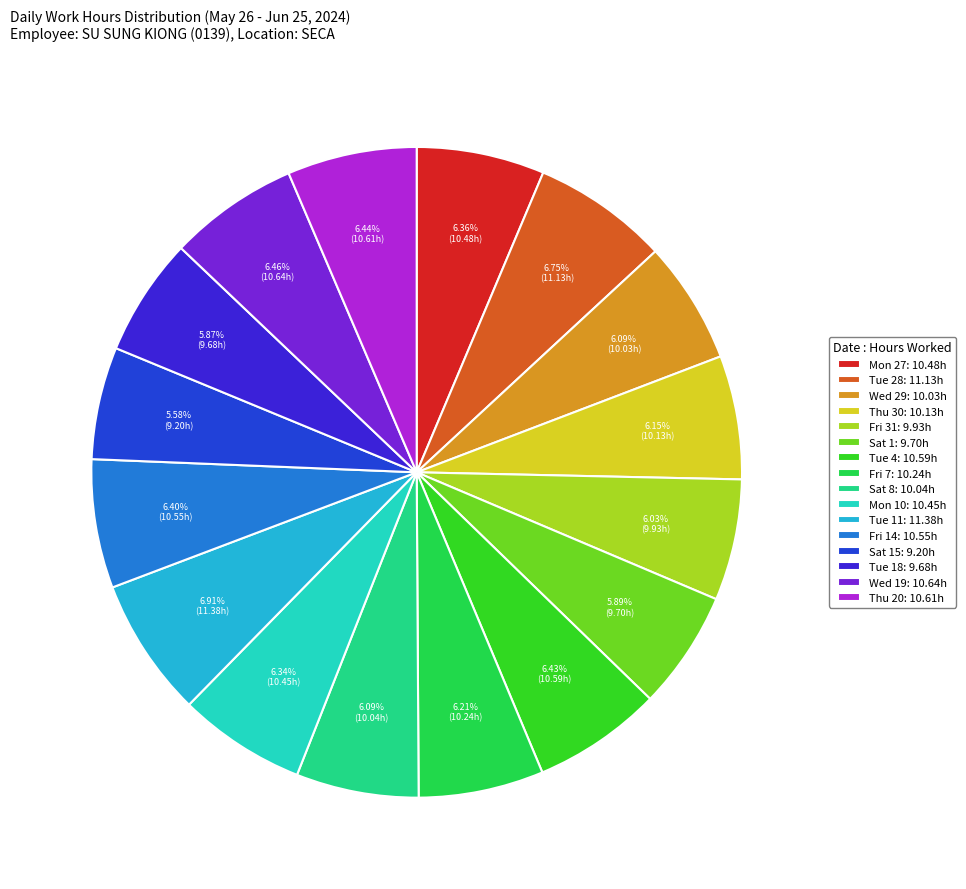

Does Mon 27: 10.48h represent more than half of the total?

No